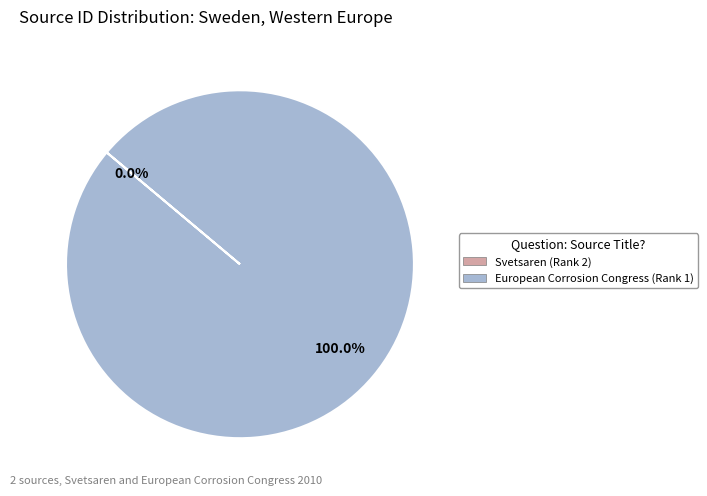

To the nearest percent, what is the average slice percentage?

50%